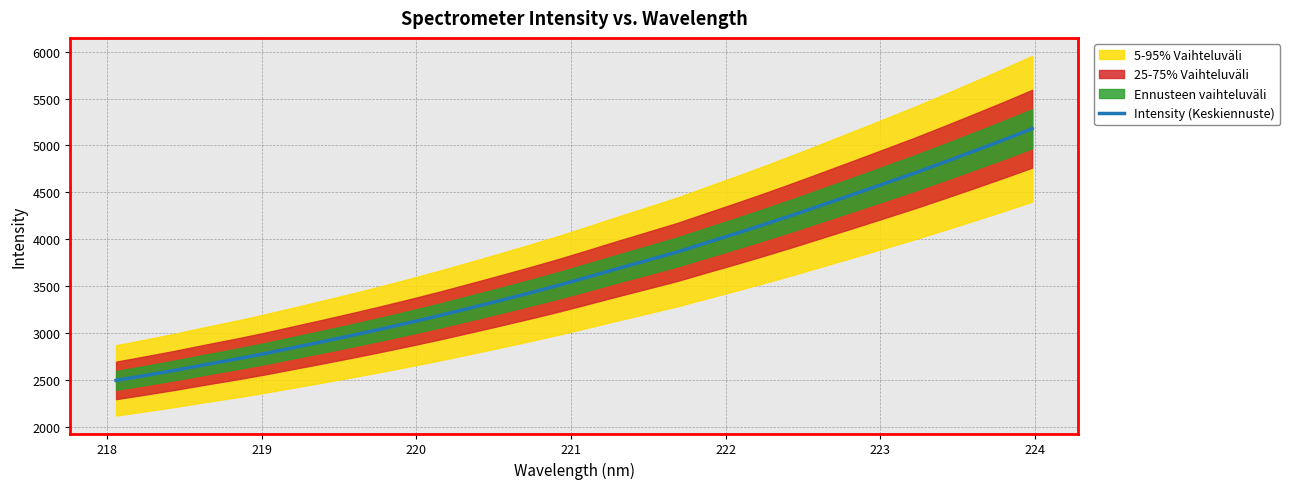

What is the highest value of the Intensity (Keskiennuste) series?

5178.2